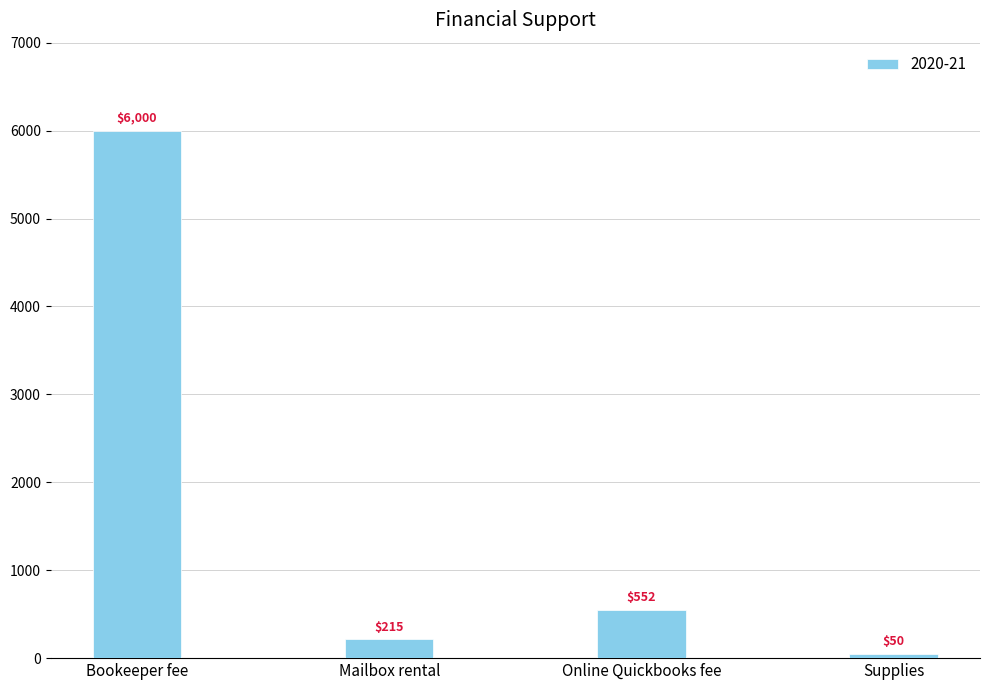

Rank the categories by value from highest to lowest.

Bookeeper fee, Online Quickbooks fee, Mailbox rental, Supplies